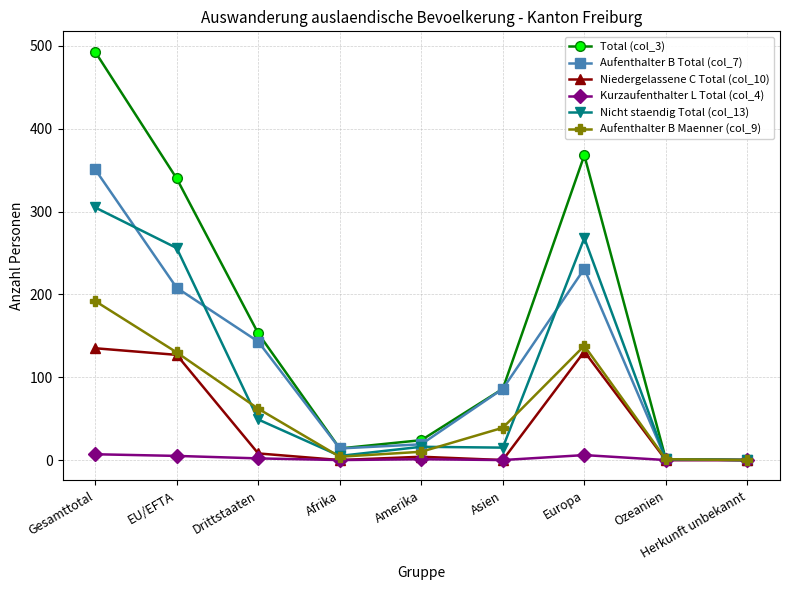

Which series has the widest spread of values?

Total (col_3)